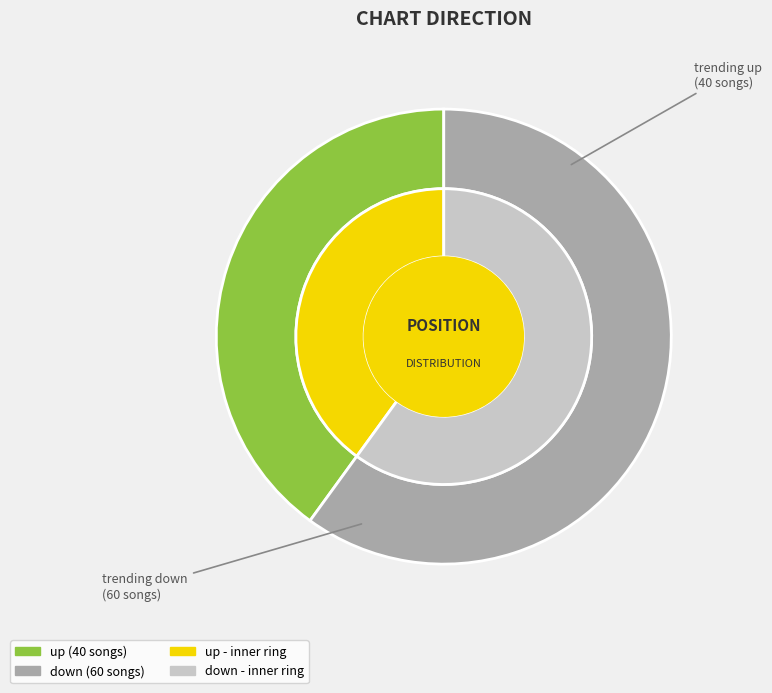

What percentage is the up slice, to the nearest percent?

40%